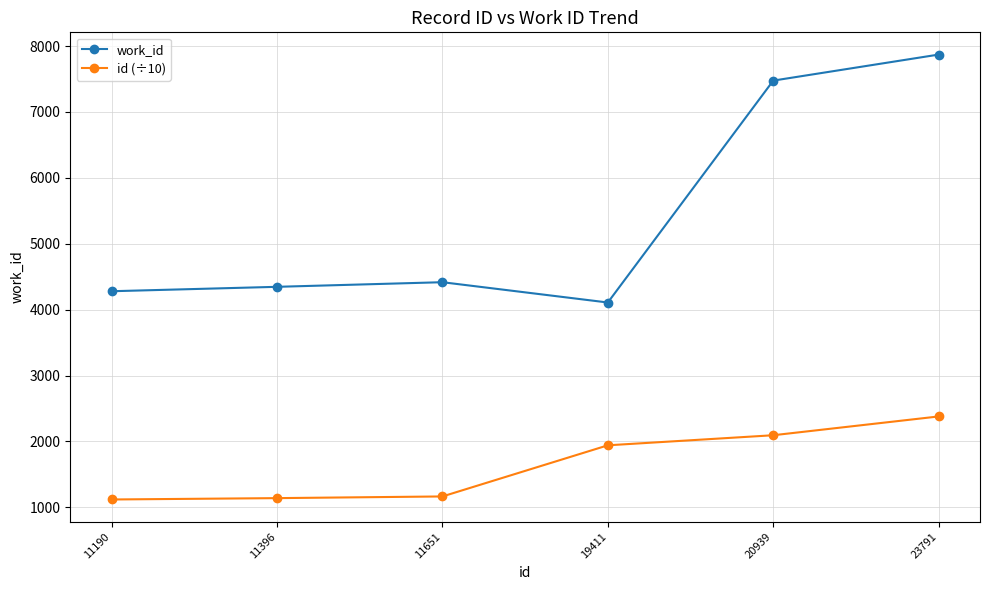

What is the minimum value for id (÷10)?

1119.0